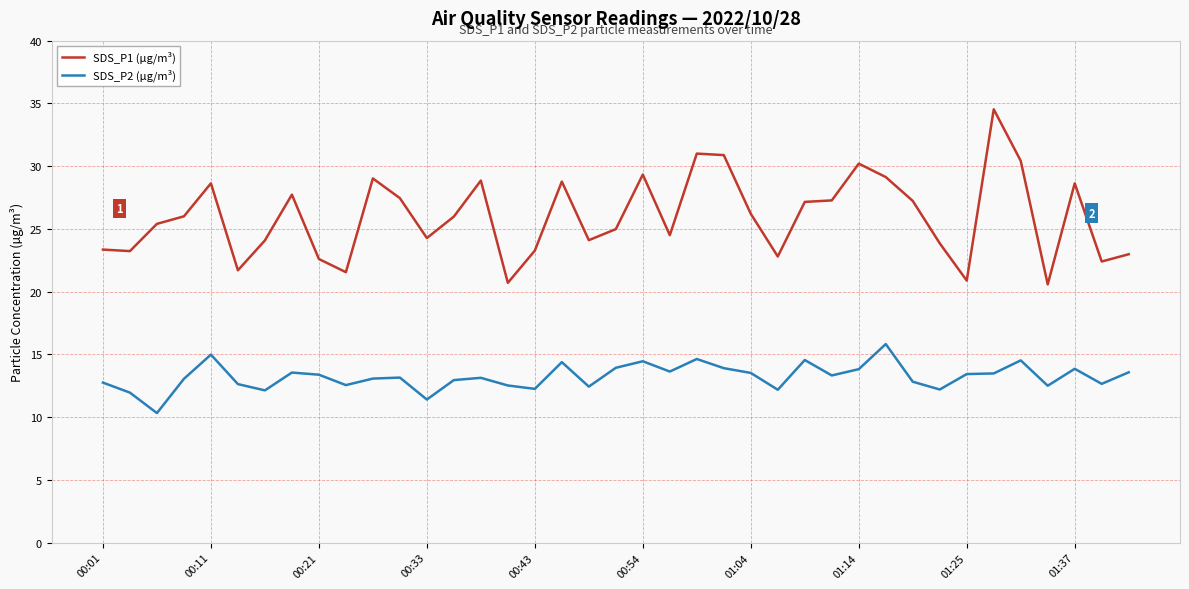

Rank the series by their maximum value, from lowest to highest.

SDS_P2 (µg/m³), SDS_P1 (µg/m³)